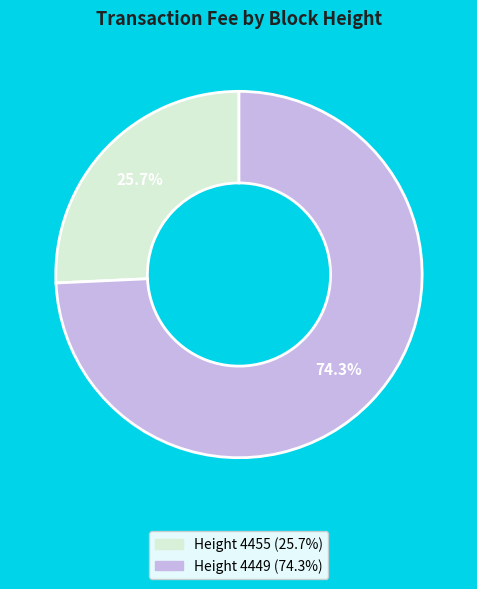

Does any single category account for the majority?

Yes